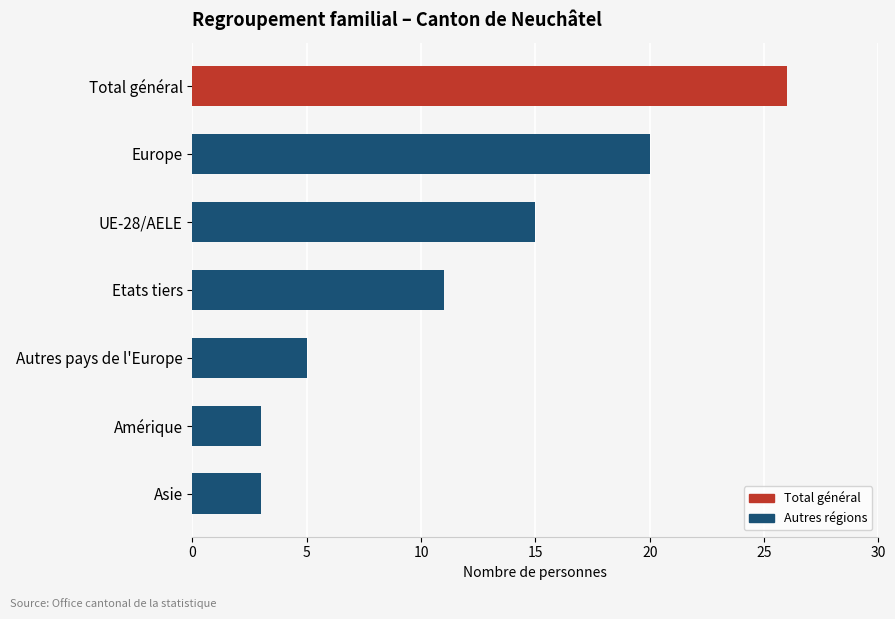

What is the sum of all values?

83